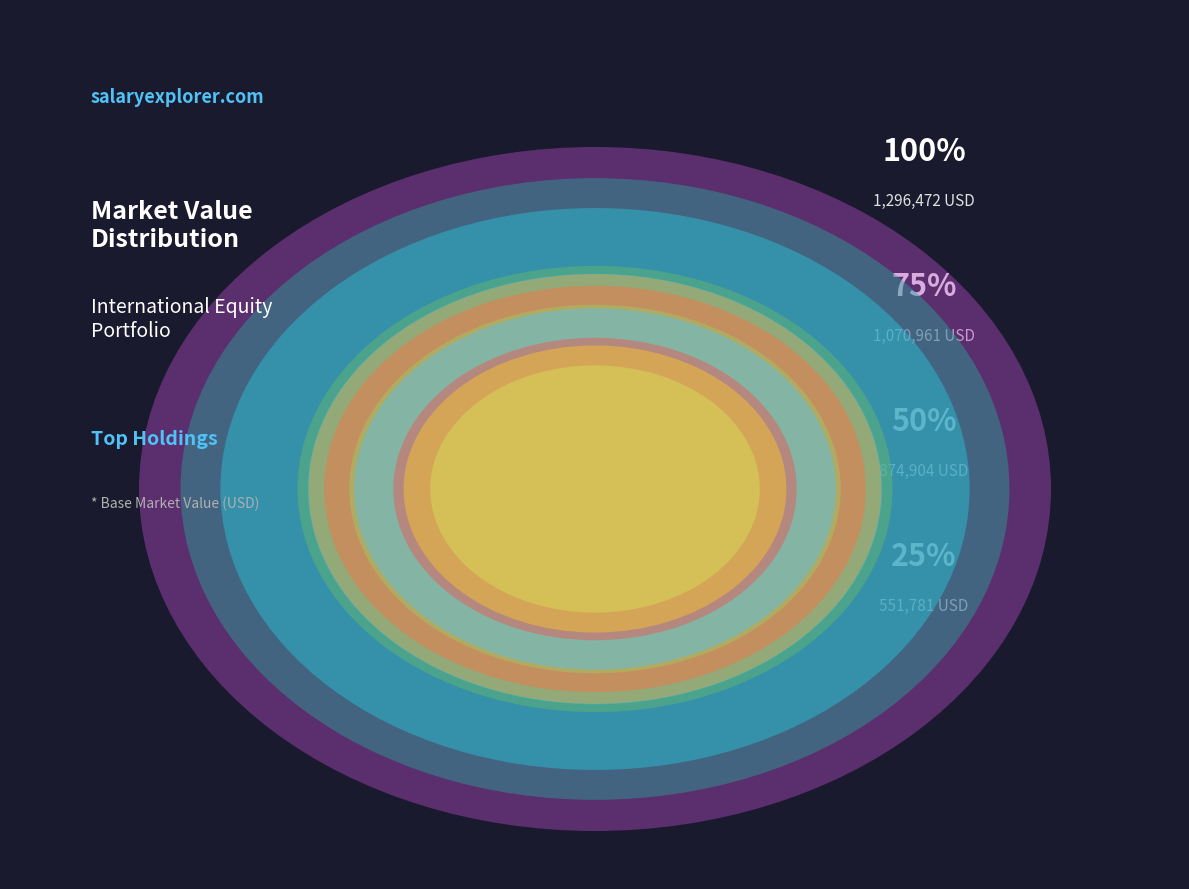

Does any single category account for the majority?

No